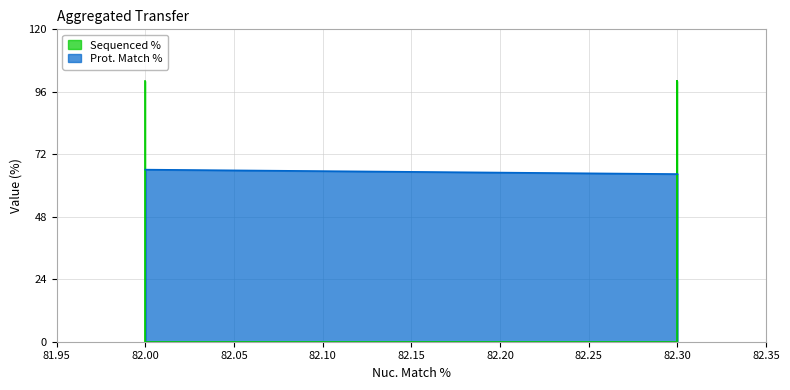

Between 82.3 and 82.0, which series saw the biggest shift?

Sequenced %